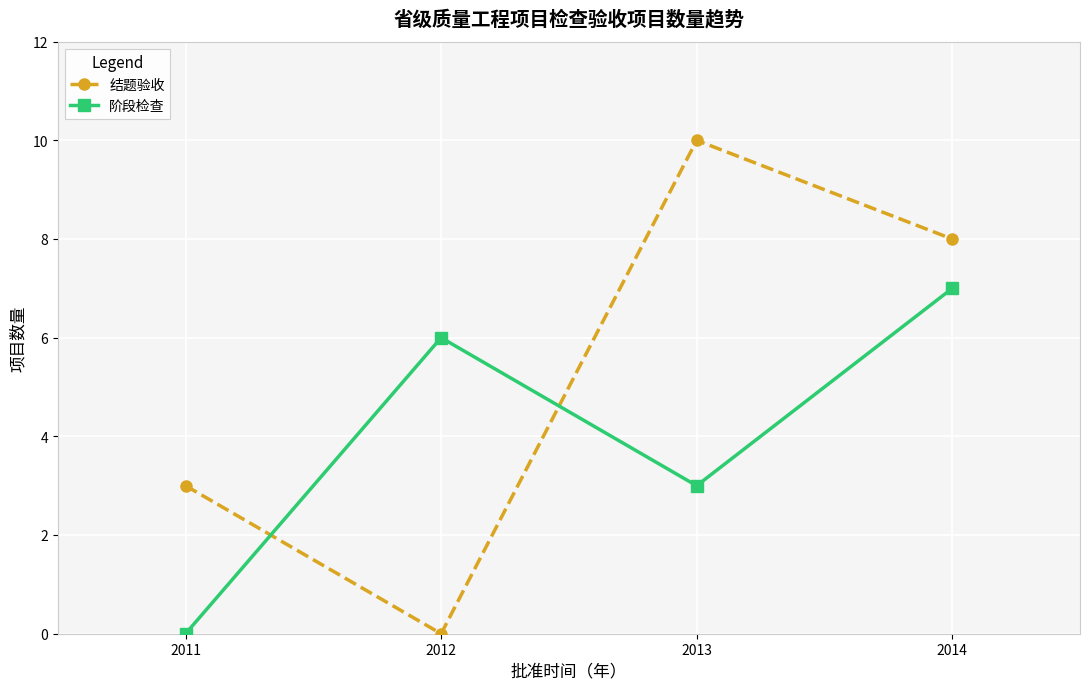

Reading left to right, transcribe all the data shown in this chart.

结题验收: 3	0	10	8
阶段检查: 0	6	3	7